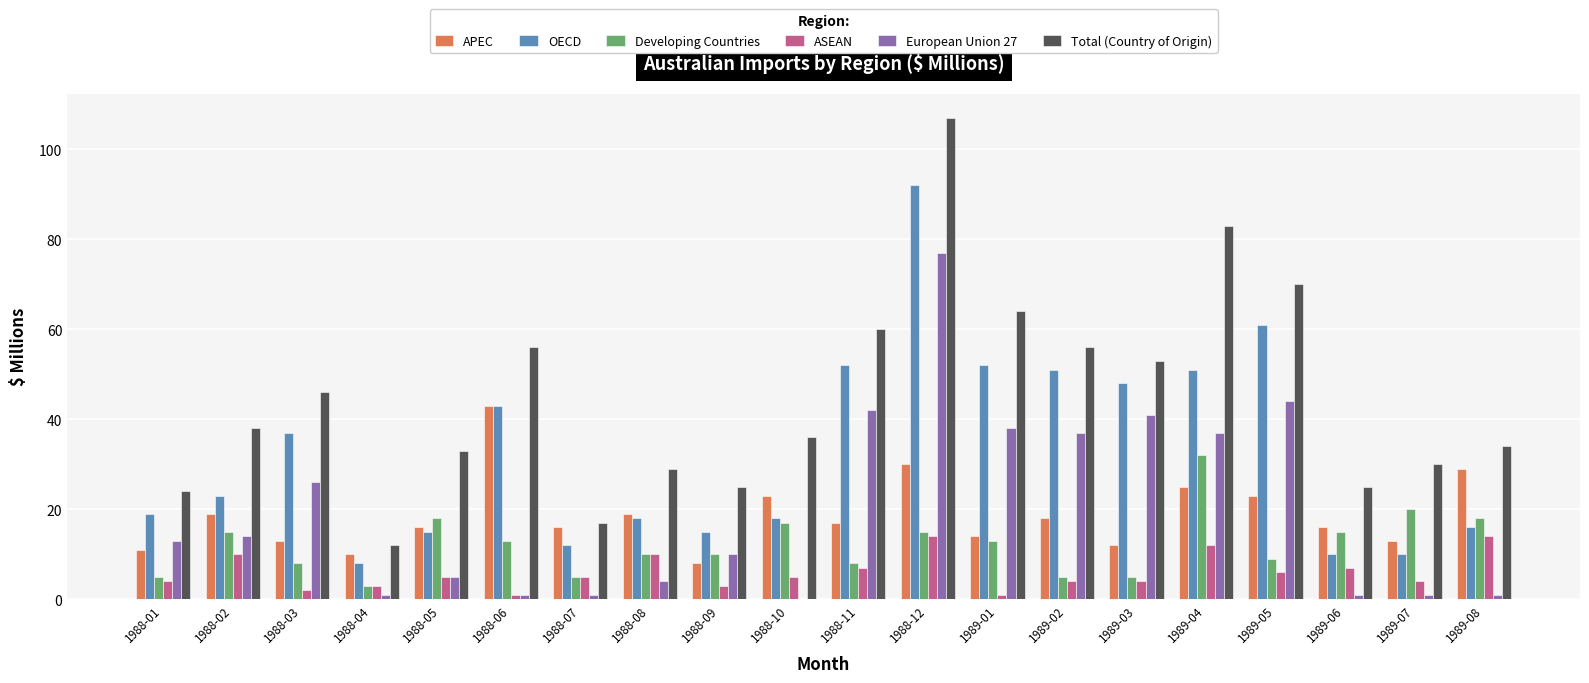

Between 1988-04 and 1989-08, which series saw the biggest shift?

Total (Country of Origin)